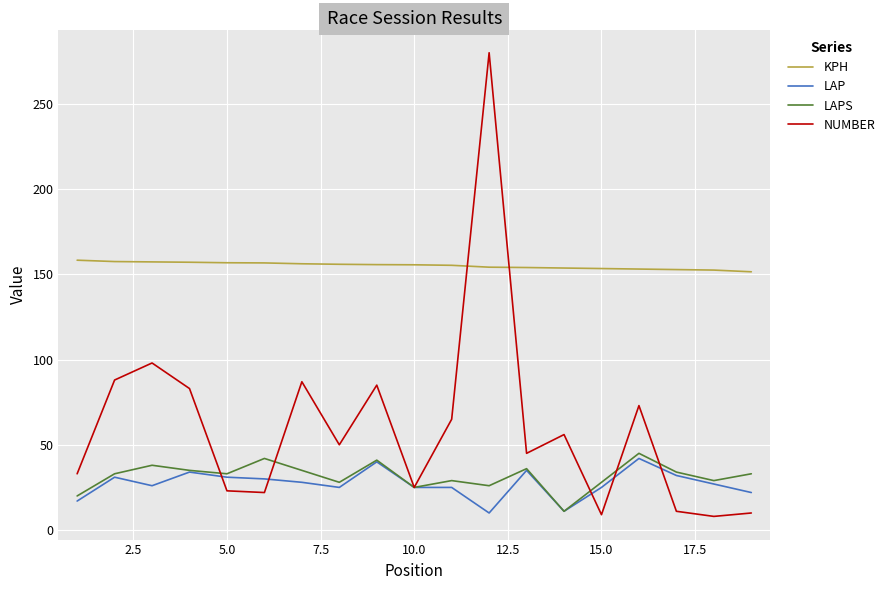

Which series has the largest total across all categories?

KPH